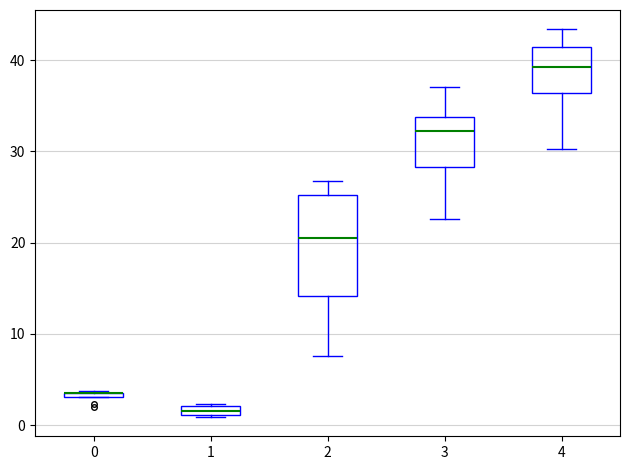

Where is the lower edge of the box at x = 4 on the y-axis? The values are not printed on the chart, so give them approximately, as read against the axis.

36